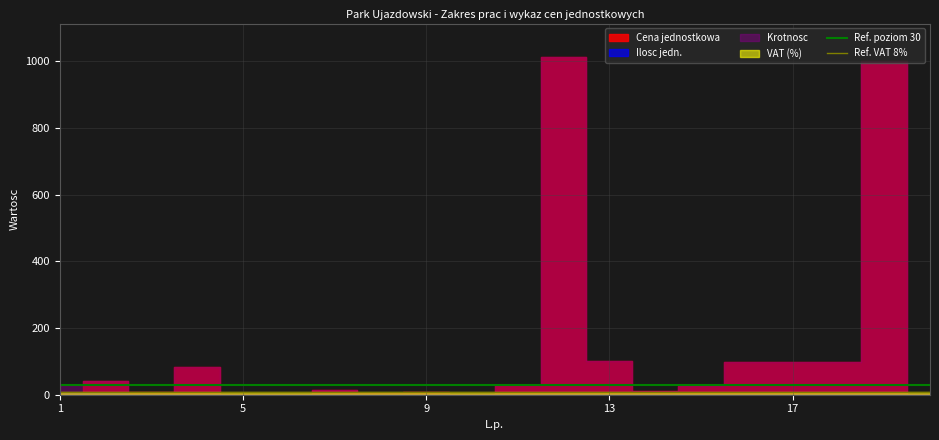

What is the average value of the Ref. VAT 8% series?

8